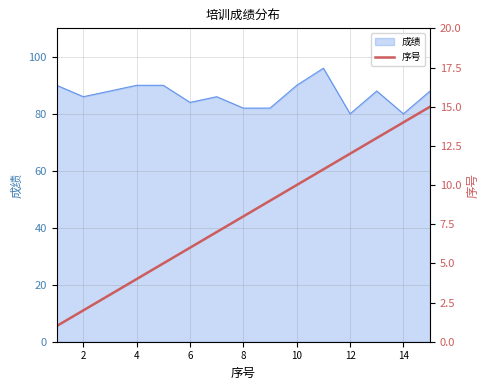

The 成绩 series shows 84 at 6. True or false?

True